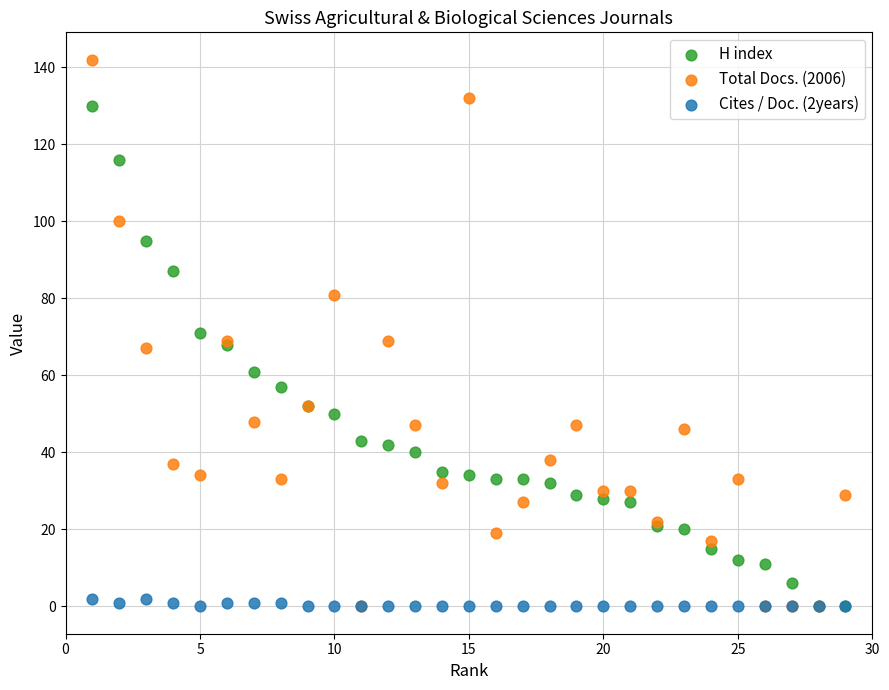

What are all the series names shown in the legend?

H index, Total Docs. (2006), Cites / Doc. (2years)